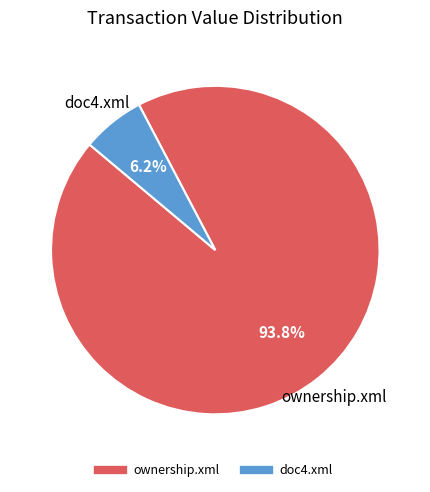

To the nearest percent, what is the combined percentage of ownership.xml and doc4.xml?

100%